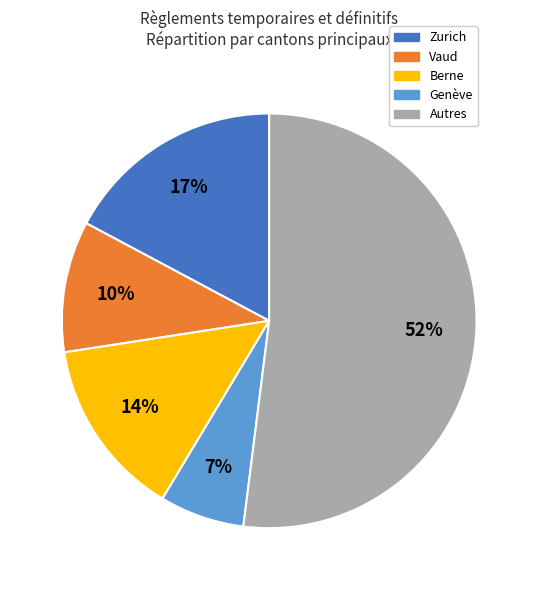

To the nearest percent, what is the difference between the largest and smallest slice percentages?

45%